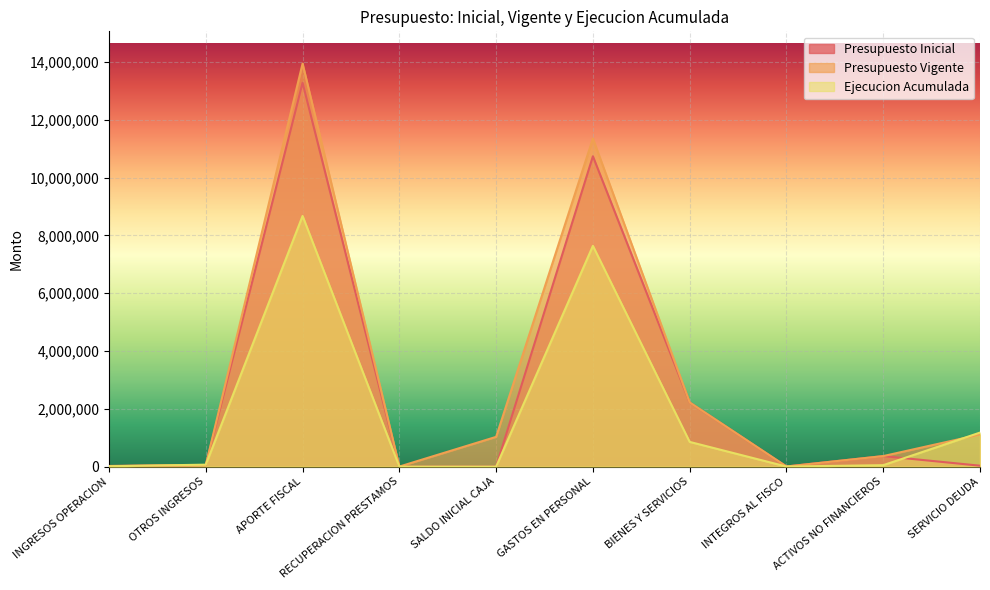

Which series has the largest total across all categories?

Presupuesto Vigente